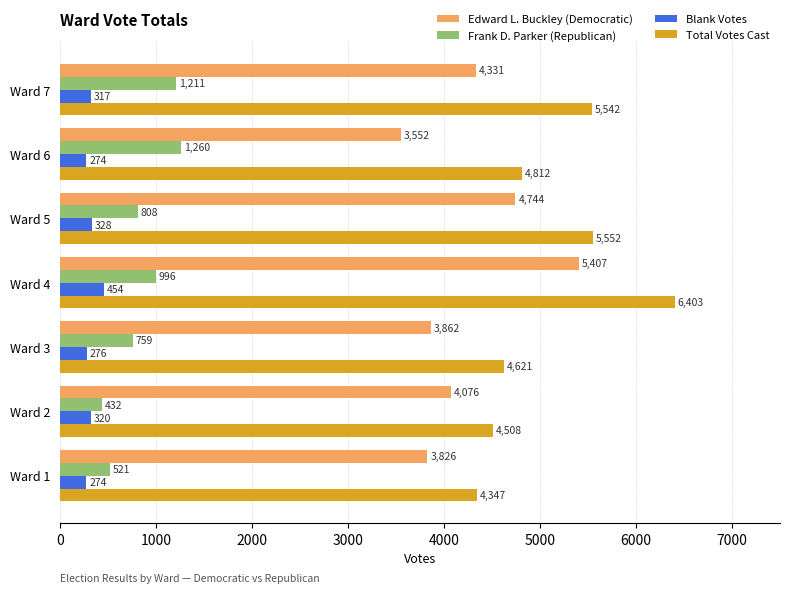

What are all the series names shown in the legend?

Edward L. Buckley (Democratic), Frank D. Parker (Republican), Blank Votes, Total Votes Cast